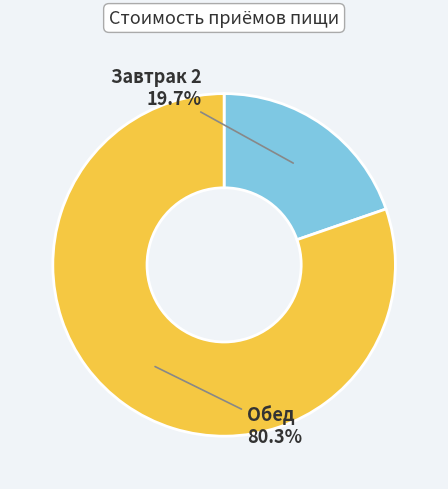

What portion of the pie excludes Обед?

19.7%